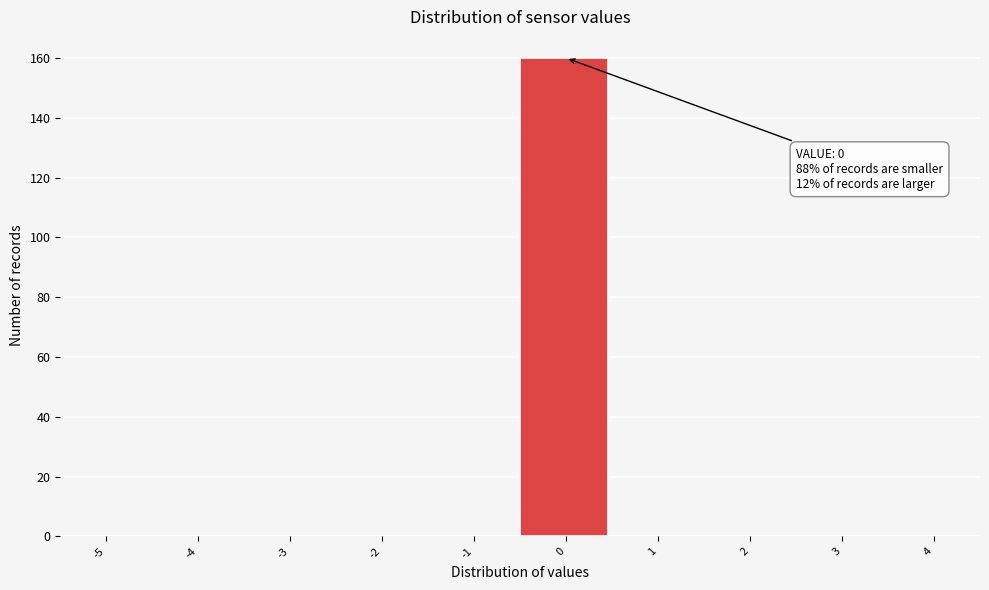

Reading left to right, what are all the values shown in this chart?

-5=0	-4=0	-3=0	-2=0	-1=0	0=160	1=0	2=0	3=0	4=0